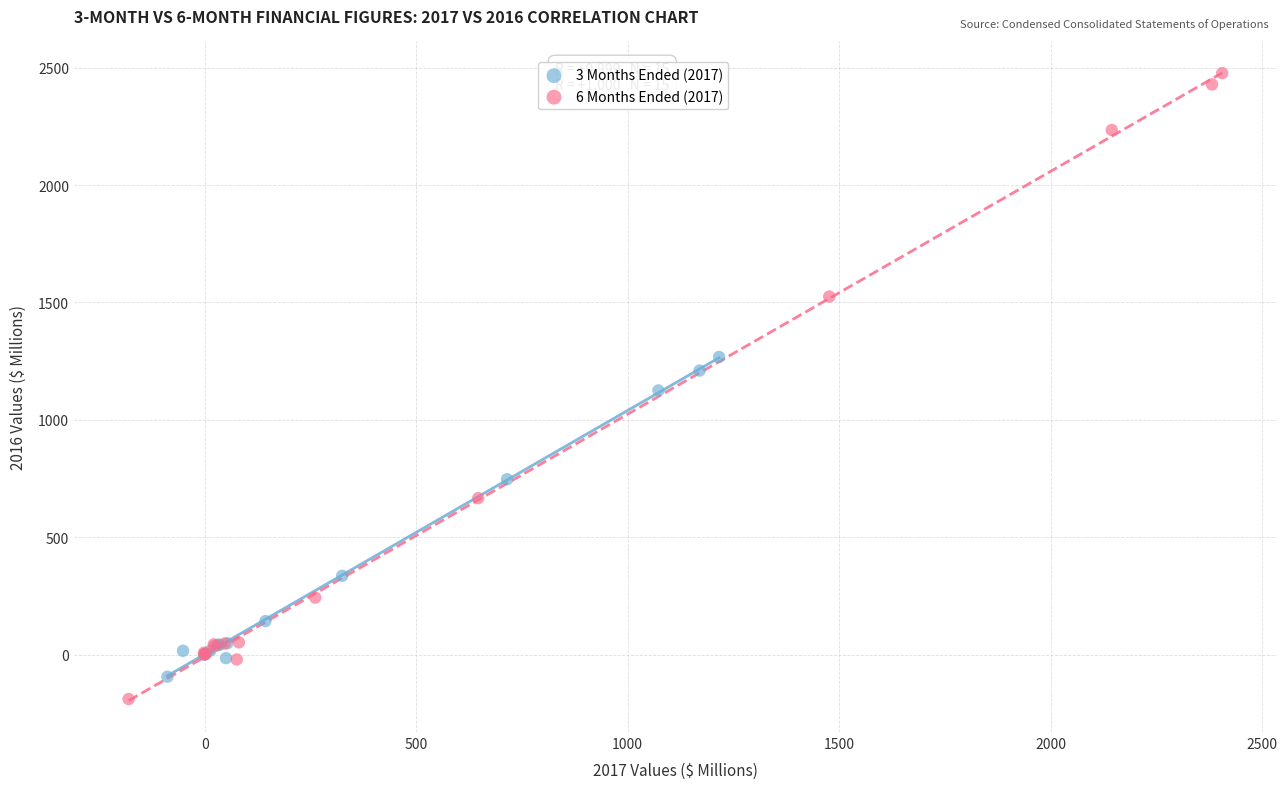

What are all the series names shown in the legend?

3 Months Ended (2017), 6 Months Ended (2017)